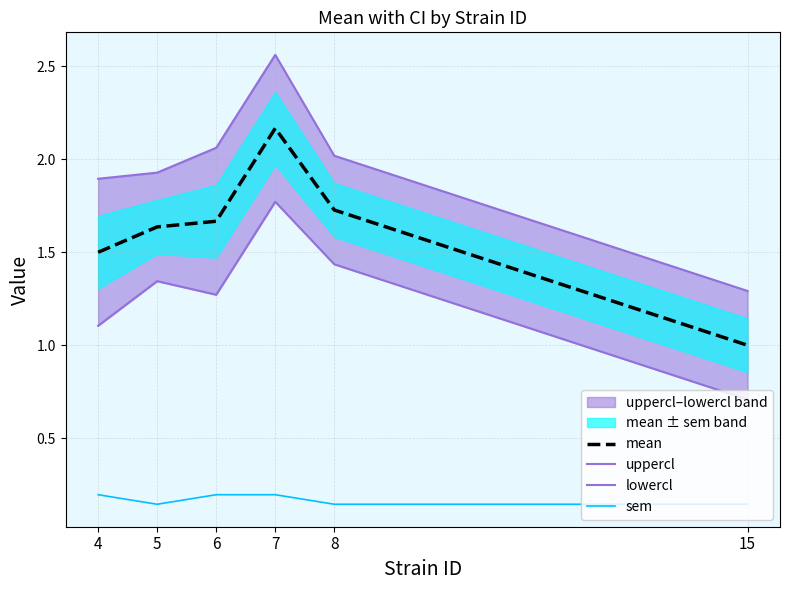

List the series in order of their peak value, lowest first.

sem, lowercl, mean, uppercl